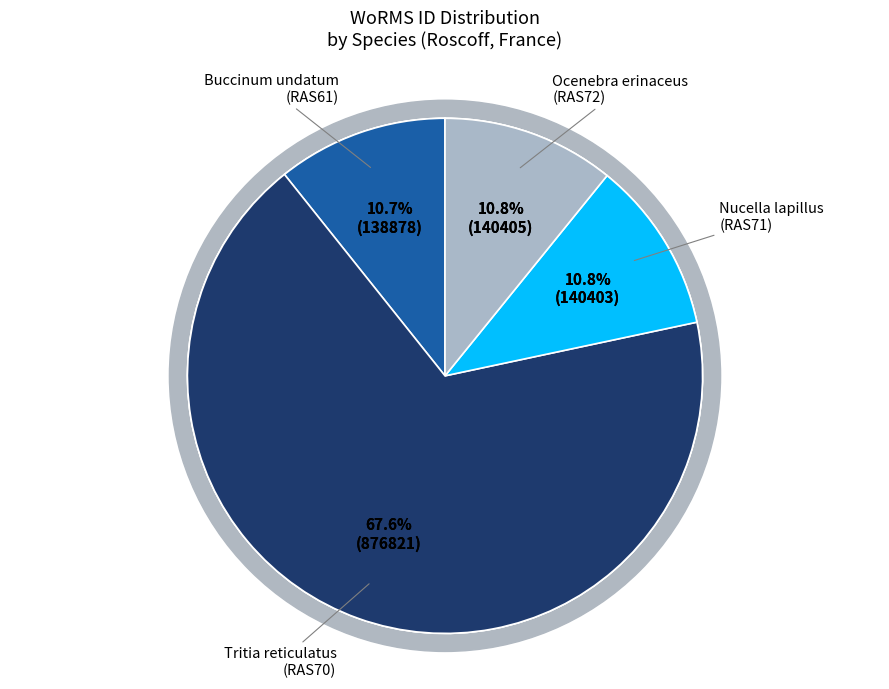

How much of the chart is everything except Nucella lapillus
(RAS71)?

89.2%